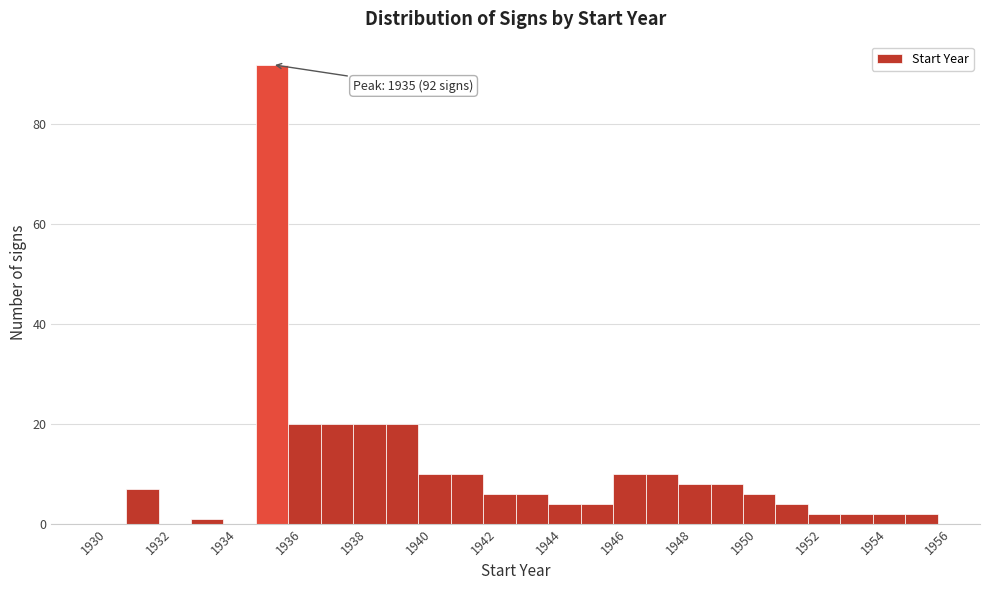

Over which range of the x-axis is the bar tallest?

1935 to 1936